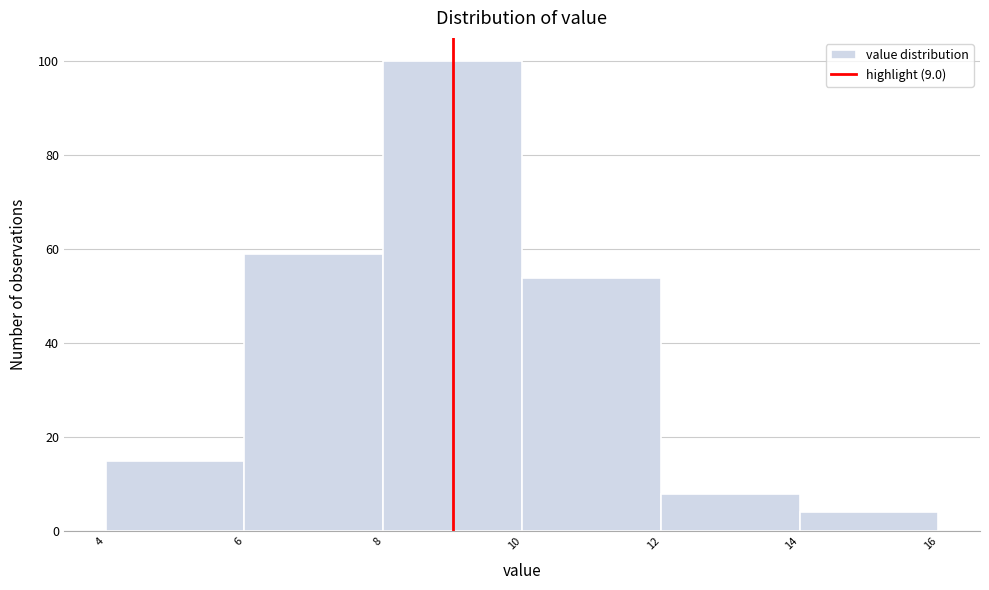

Reading left to right, transcribe this chart: for each bar, give the range it covers on the x-axis and its height. The values are not printed on the chart, so give them approximately, as read against the axis.

4 to 6: 16
6 to 8: 60
8 to 10: 100
10 to 12: 54
12 to 14: 8
14 to 16: 4